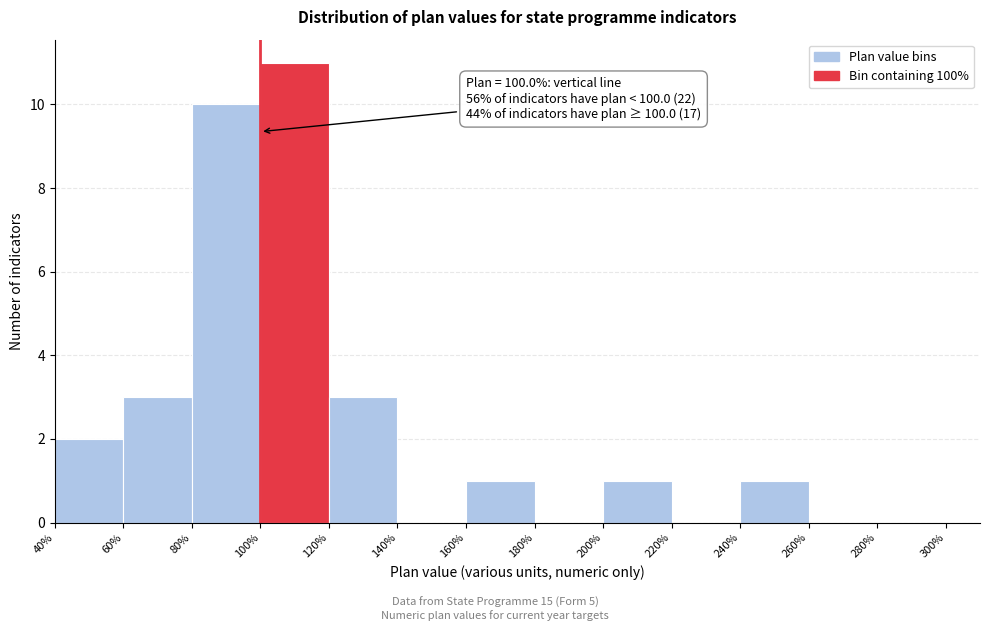

Which range on the x-axis has the tallest bar?

100% to 120%